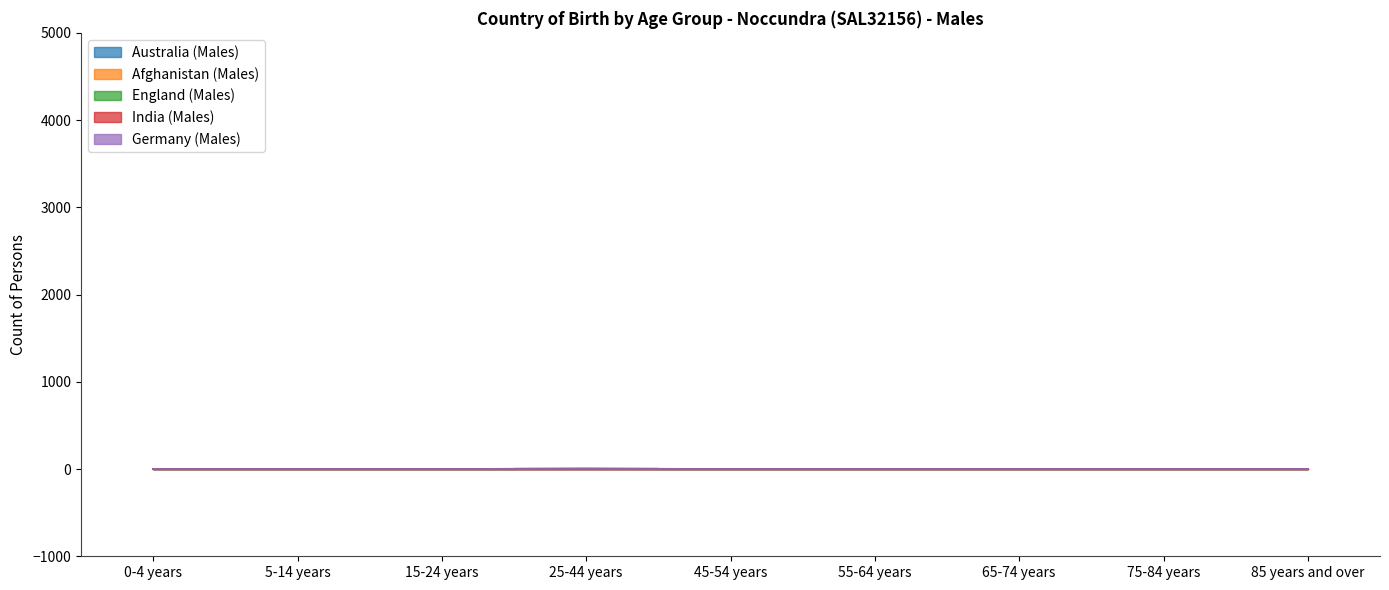

What is the label of the 6th point from the left?

55-64 years